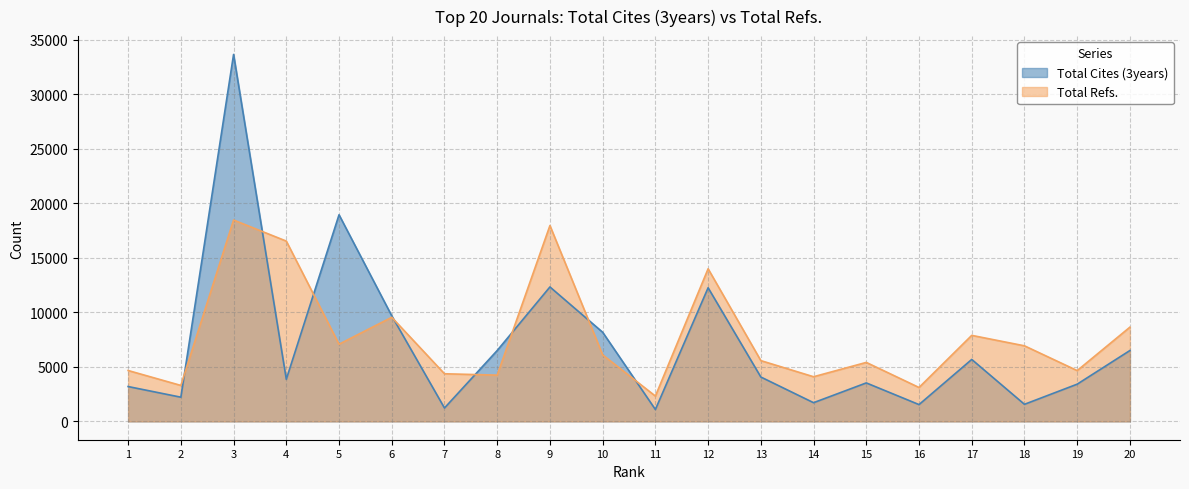

Is it true that Total Refs. equals 5770 at 8?

False